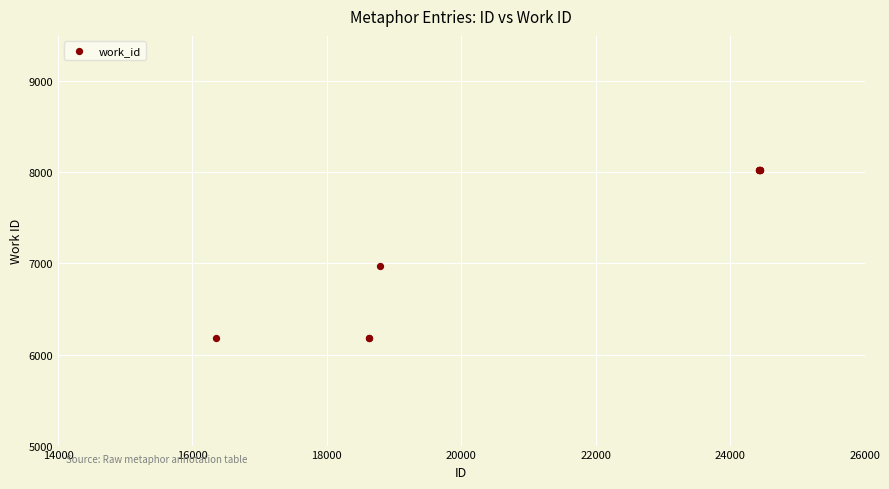

What Y value in the scatter plot is closest to 7100?

6968